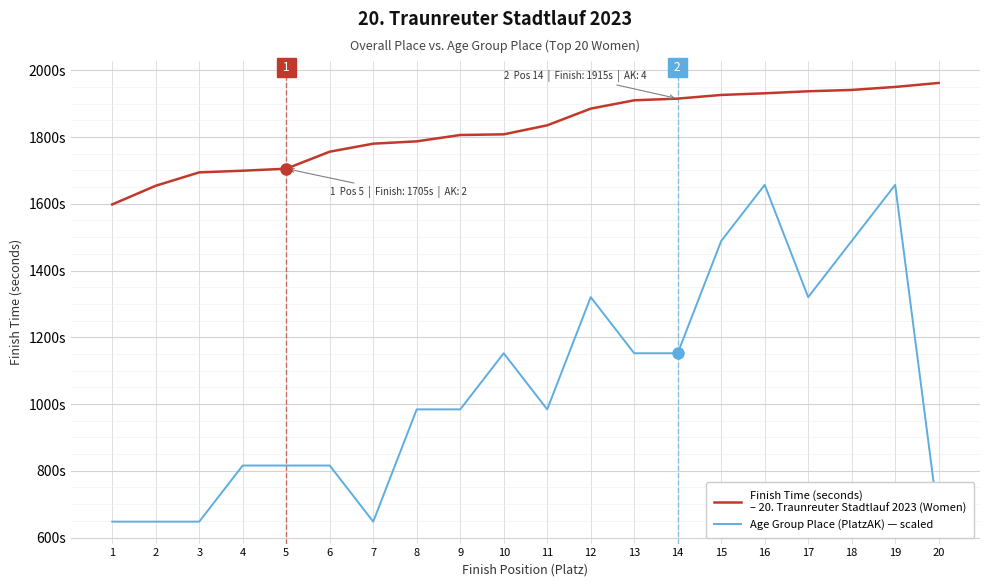

Reading left to right, transcribe all the data shown in this chart.

Finish Time (seconds)
– 20. Traunreuter Stadtlauf 2023 (Women): 1=1598.0	2=1654.0	3=1694.0	4=1699.0	5=1705.0	6=1756.0	7=1780.0	8=1787.0	9=1806.0	10=1808.0	11=1835.0	12=1885.0	13=1910.0	14=1915.0	15=1926.0	16=1931.0	17=1937.0	18=1941.0	19=1950.0	20=1962.0
Age Group Place (PlatzAK) — scaled: 1=647.6	2=647.6	3=647.6	4=815.7	5=815.7	6=815.7	7=647.6	8=983.9	9=983.9	10=1152.1	11=983.9	12=1320.3	13=1152.1	14=1152.1	15=1488.4	16=1656.6	17=1320.3	18=1488.4	19=1656.6	20=647.6